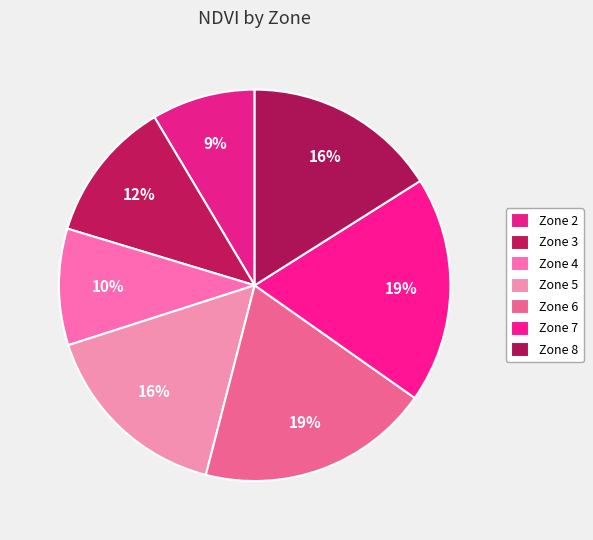

Between Zone 8 and Zone 2, which is larger?

Zone 8